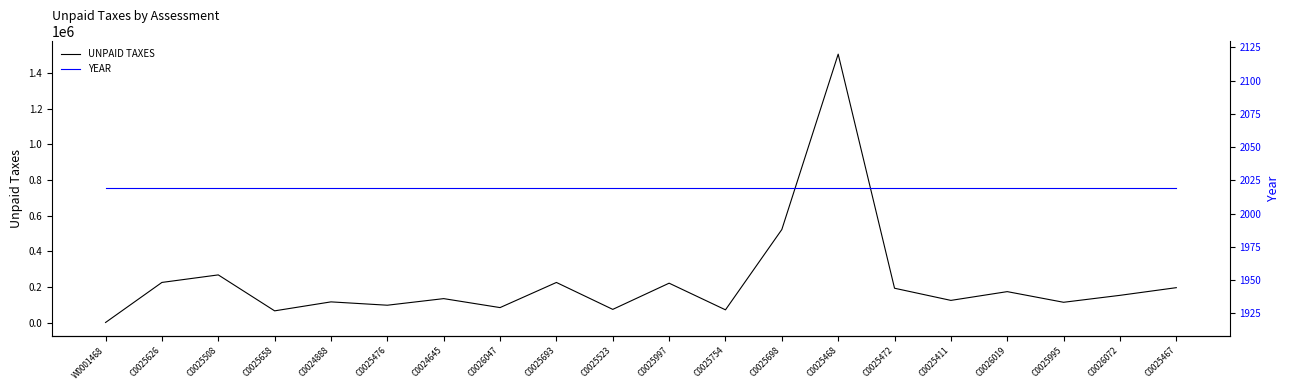

Which series has the widest spread of values?

UNPAID TAXES